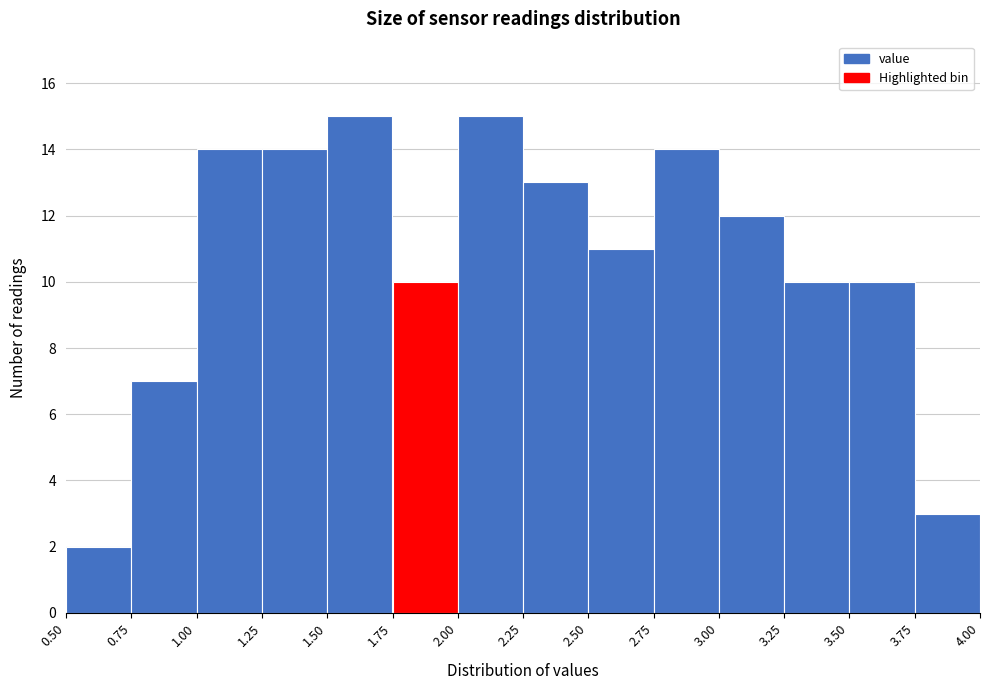

What is the height of the bar covering 2.00 to 2.25 on the x-axis? The values are not printed on the chart, so give them approximately, as read against the axis.

15